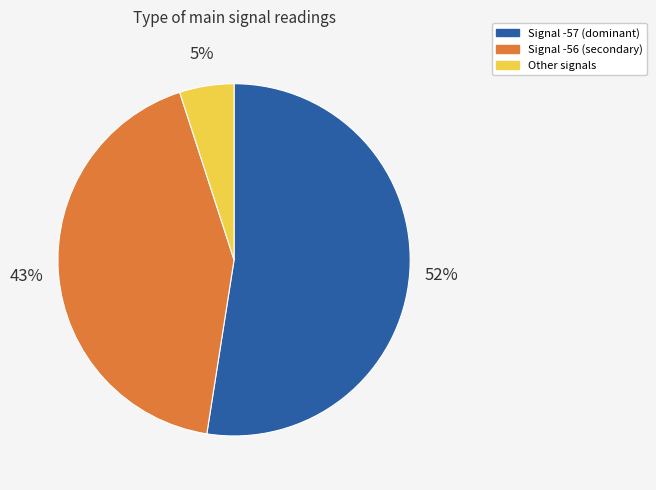

Does any single category account for the majority?

Yes